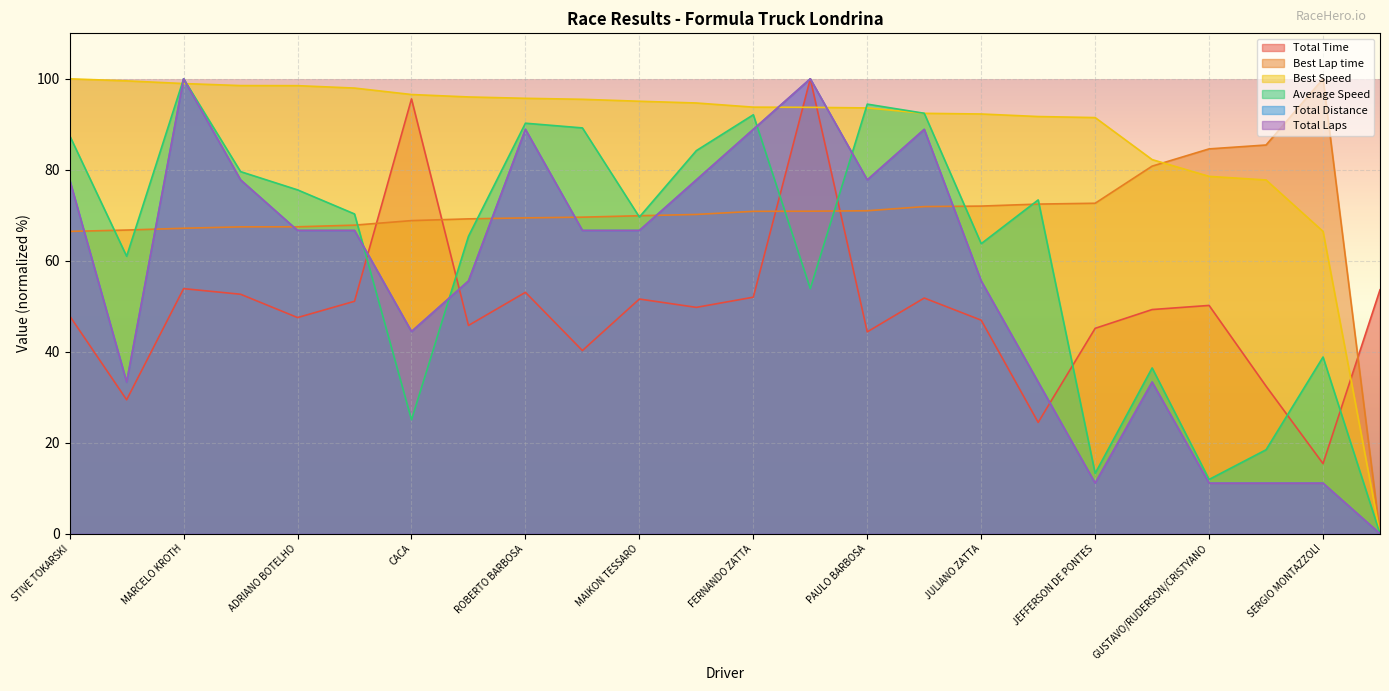

What is the difference between the Total Time values at EMERSON SZWED and ADEMAR DAGOSTINI?

28.2